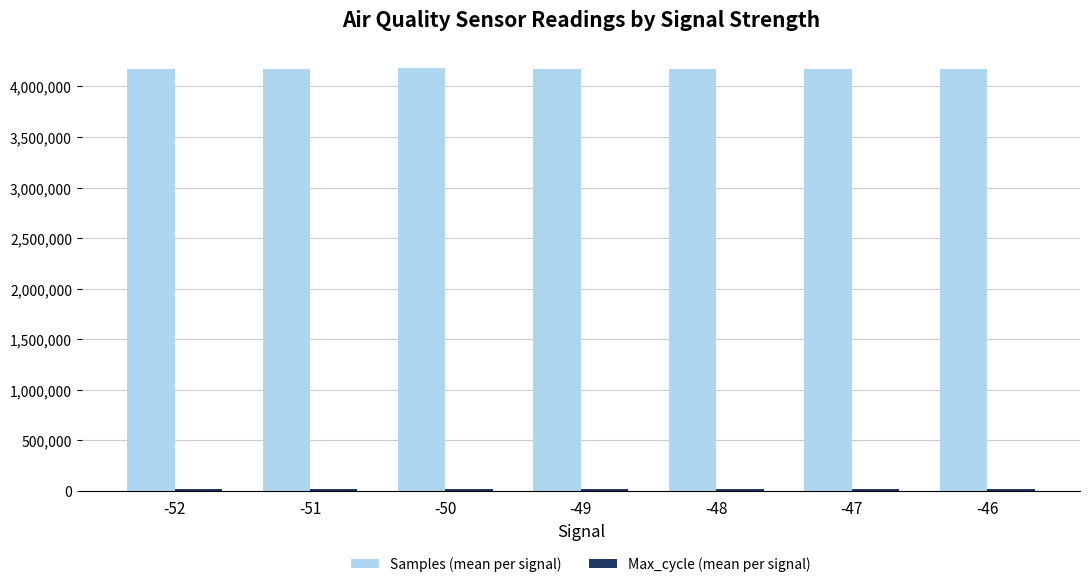

What is the maximum value shown in the chart?

4180546